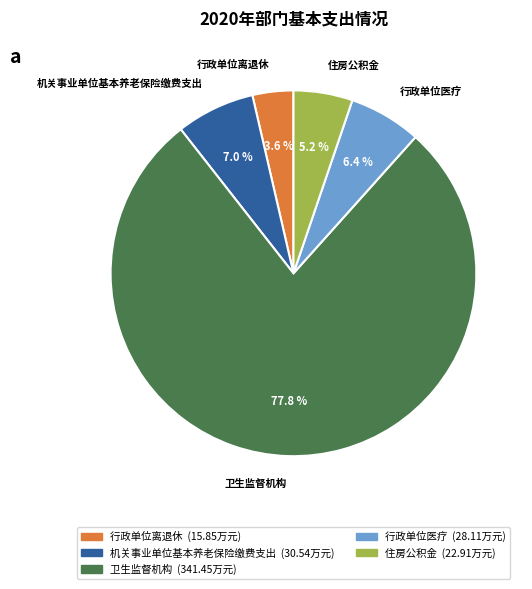

Is it true that 行政单位离退休 is 4% of the pie?

True